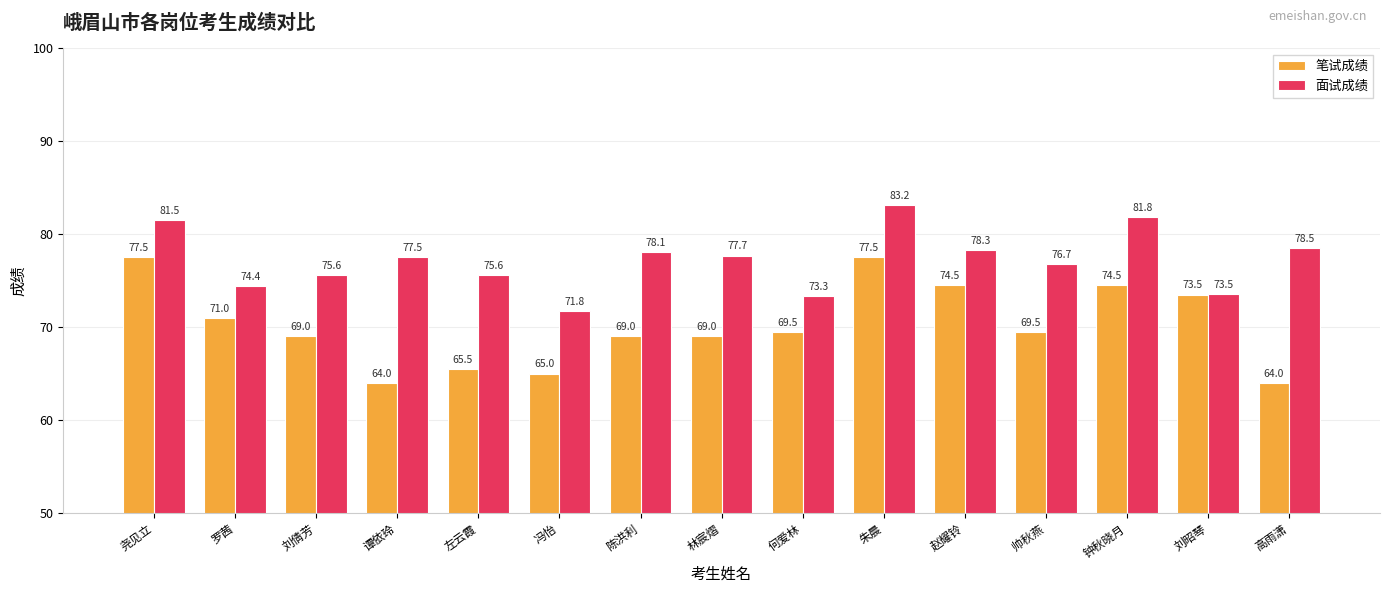

List the series in order of their overall mean, highest first.

面试成绩, 笔试成绩